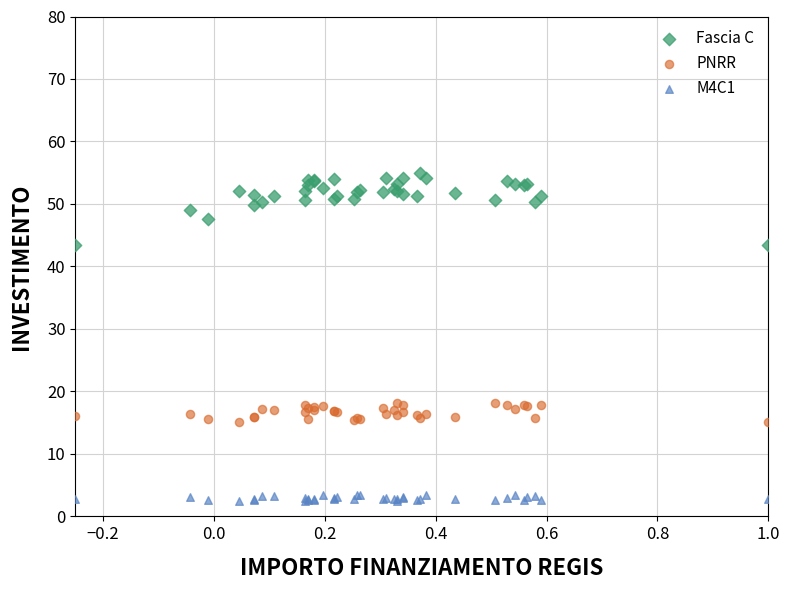

Which series contains the highest Y value?

Fascia C